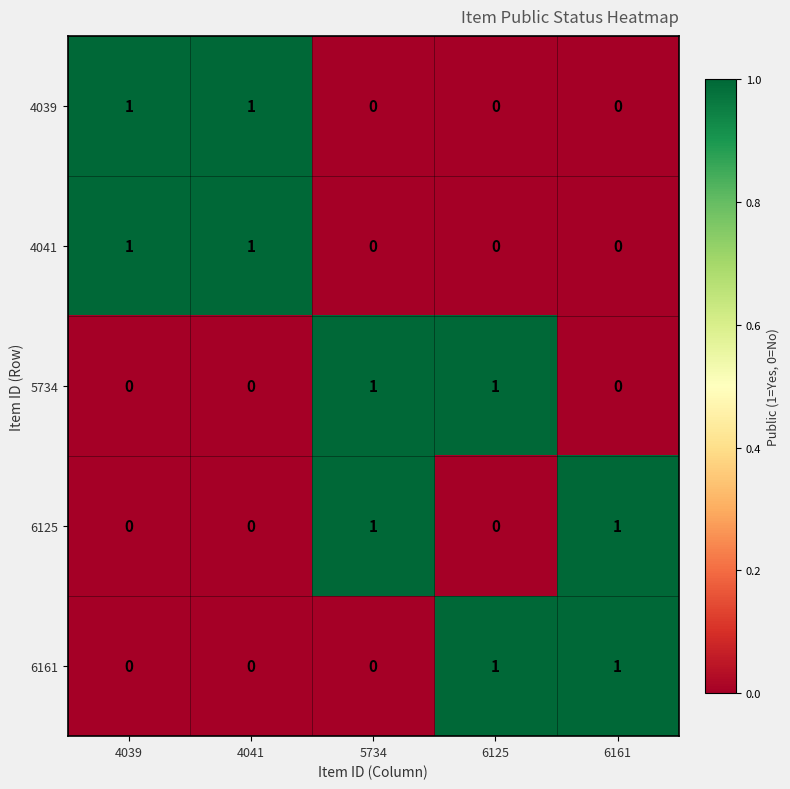

Reading left to right, list all the values displayed in this chart.

4039: 1	1	0	0	0
4041: 1	1	0	0	0
5734: 0	0	1	1	0
6125: 0	0	1	0	1
6161: 0	0	0	1	1